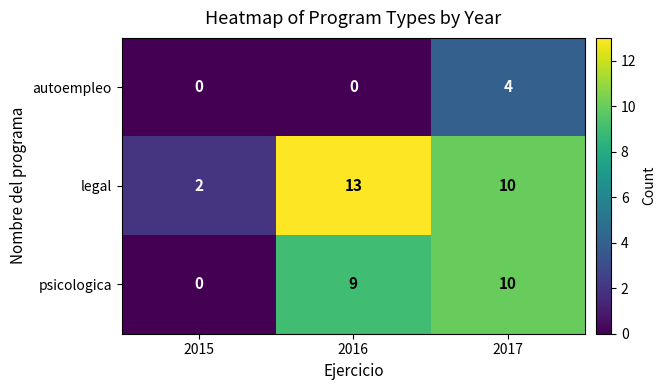

True or false: autoempleo has a value of 0 at 2015.

True